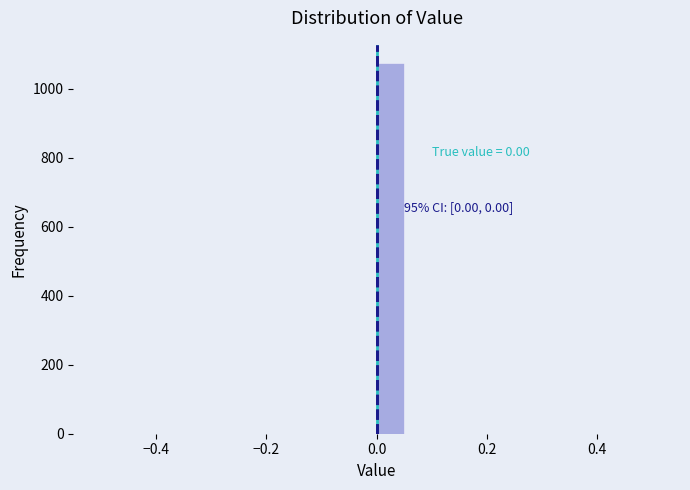

Around what value on the x-axis is the tallest bar? Give the approximate position of its centre, as read against the axis.

0.02